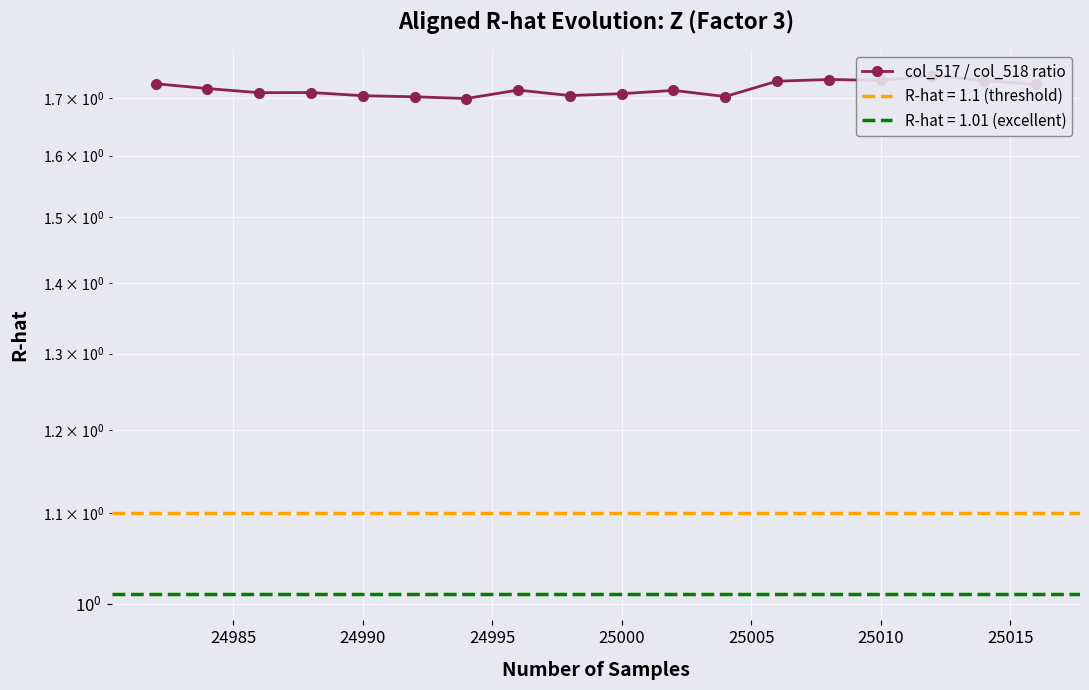

Reading left to right, list all the values displayed in this chart.

1.7	1.7	1.7	1.7	1.7	1.7	1.7	1.7	1.7	1.7	1.7	1.7	1.7	1.7	1.7	1.7	1.7	1.7